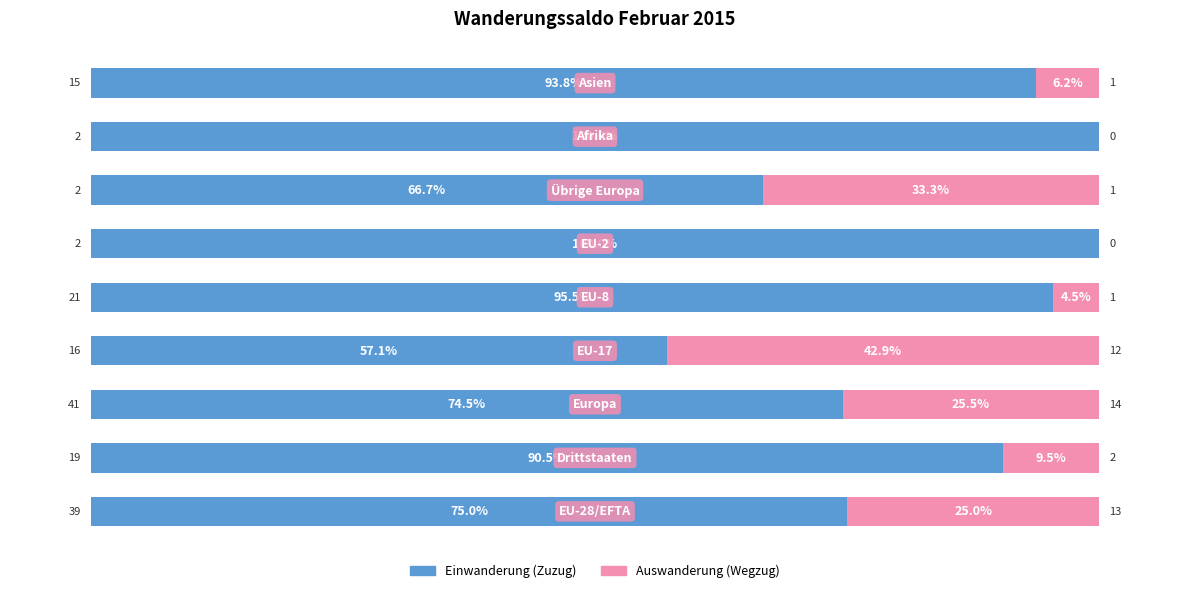

How many series are shown in this chart?

2